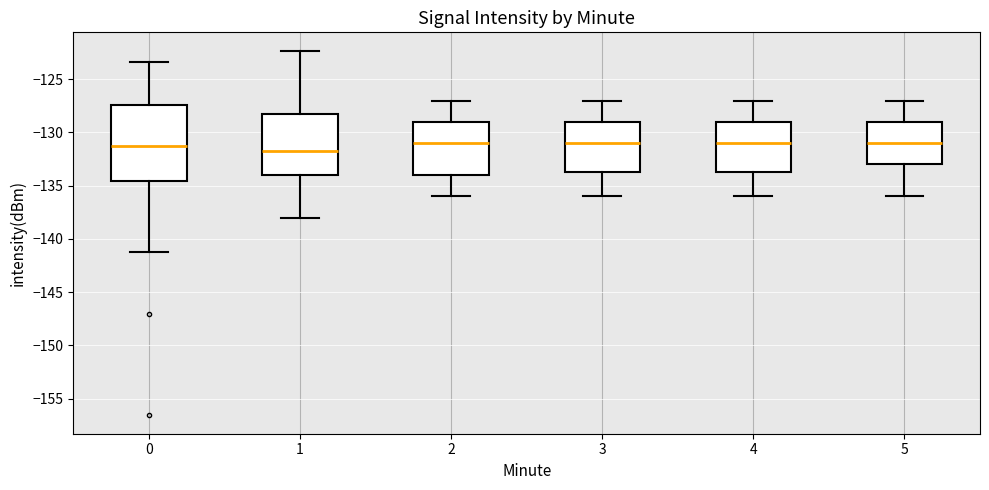

Reading left to right, transcribe this box plot: for each box, give where its median line is, the range the box spans, and where its two whiskers end, as read against the y-axis. The values are not printed on the chart, so give them approximately, as read against the axis.

0: median -131.5, box -134.5 to -127.5, whiskers -141.0 to -123.5
1: median -131.5, box -134.0 to -128.0, whiskers -138.0 to -122.5
2: median -131.0, box -134.0 to -129.0, whiskers -136.0 to -127.0
3: median -131.0, box -133.5 to -129.0, whiskers -136.0 to -127.0
4: median -131.0, box -133.5 to -129.0, whiskers -136.0 to -127.0
5: median -131.0, box -133.0 to -129.0, whiskers -136.0 to -127.0